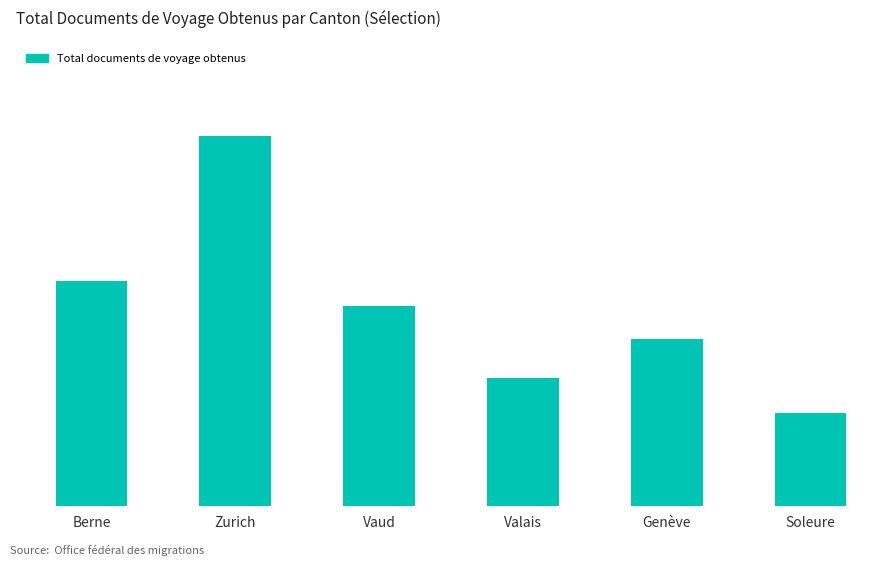

What is the label of the 2nd bar from the right?

Genève